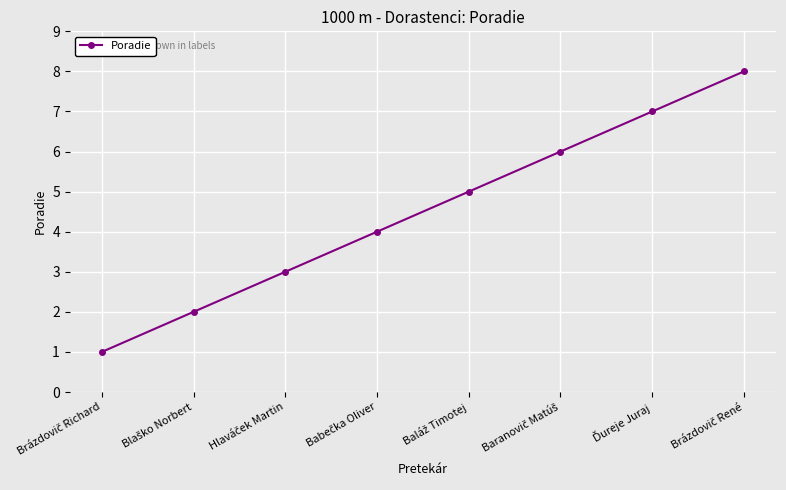

What is the value of the 3rd point from the left?

3